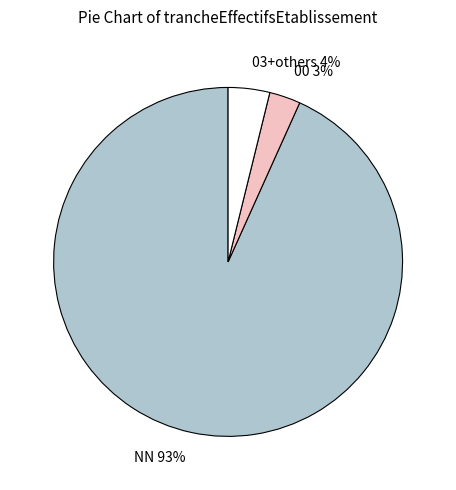

To the nearest percent, what percentage of the pie is 03+others?

4%